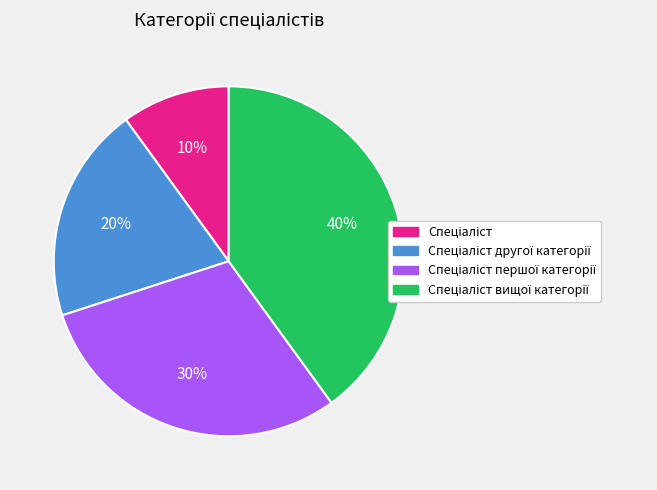

Is there a majority slice in this chart?

No